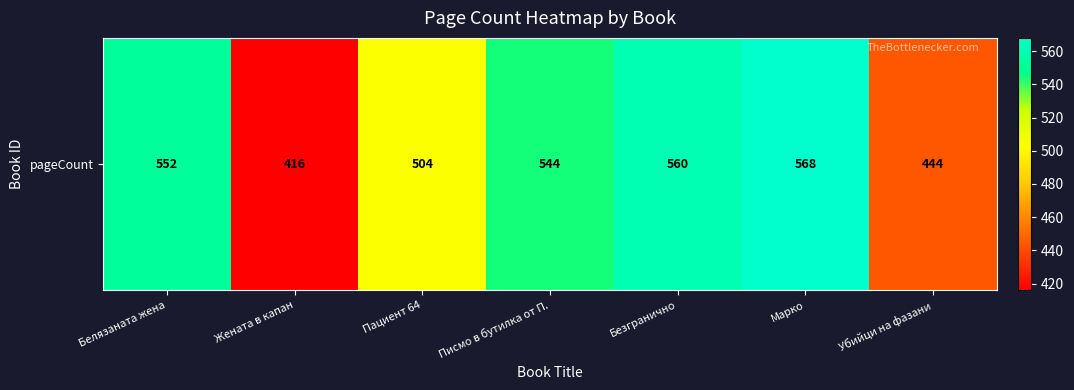

Reading left to right, extract all data points from this chart.

Белязаната жена=552	Жената в капан=416	Пациент 64=504	Писмо в бутилка от П.=544	Безгранично=560	Марко=568	Убийци на фазани=444